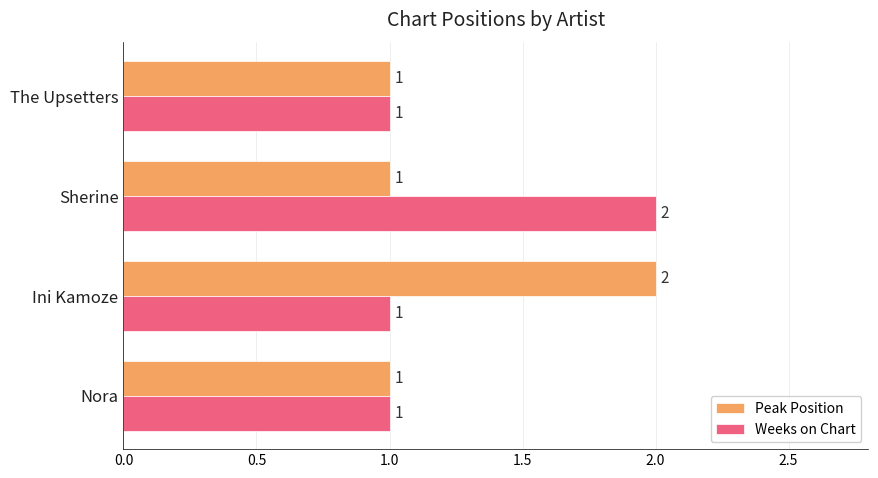

How many Peak Position values are between 1 and 2?

4